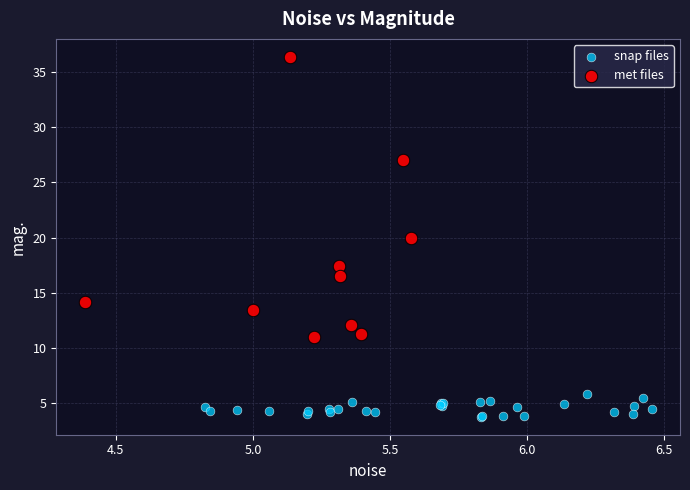

Which series reaches the minimum Y coordinate?

snap files